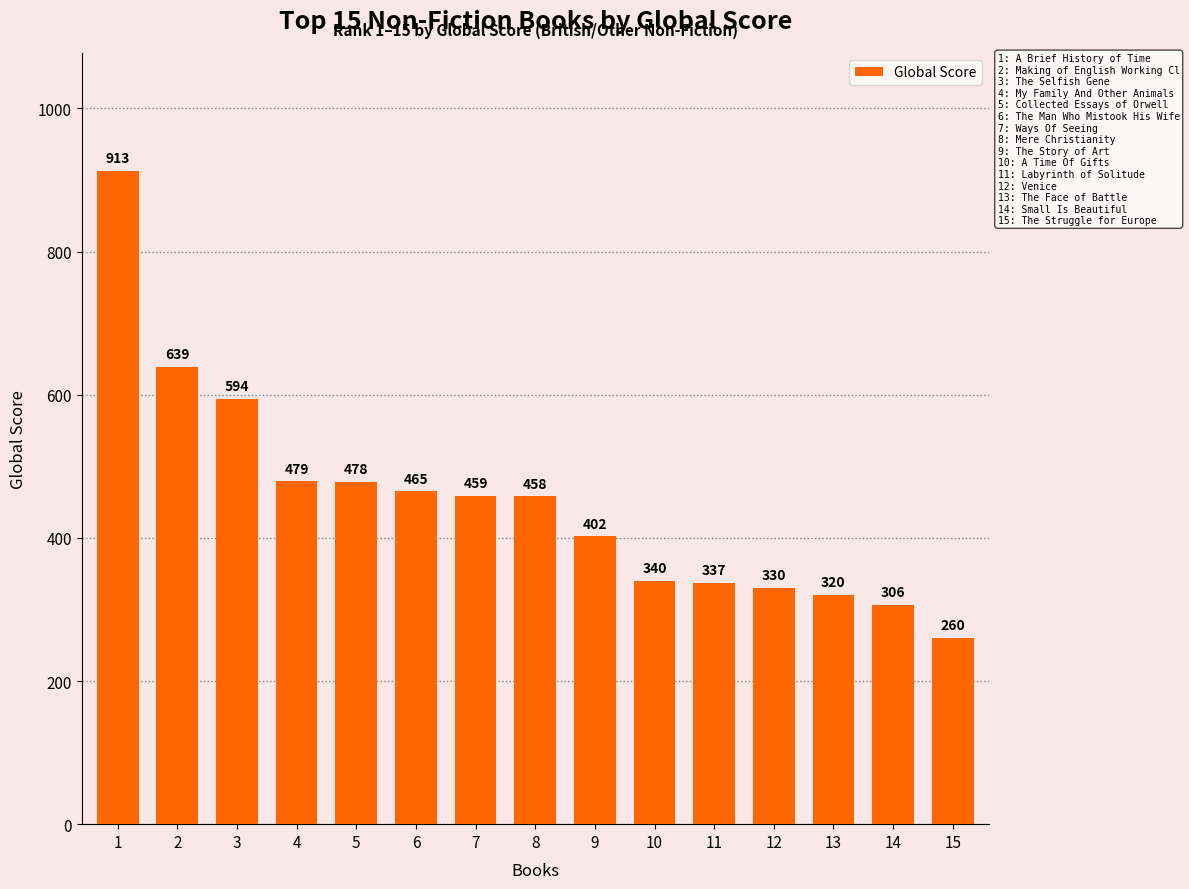

Are the bars grouped side by side (vs. stacked)?

No